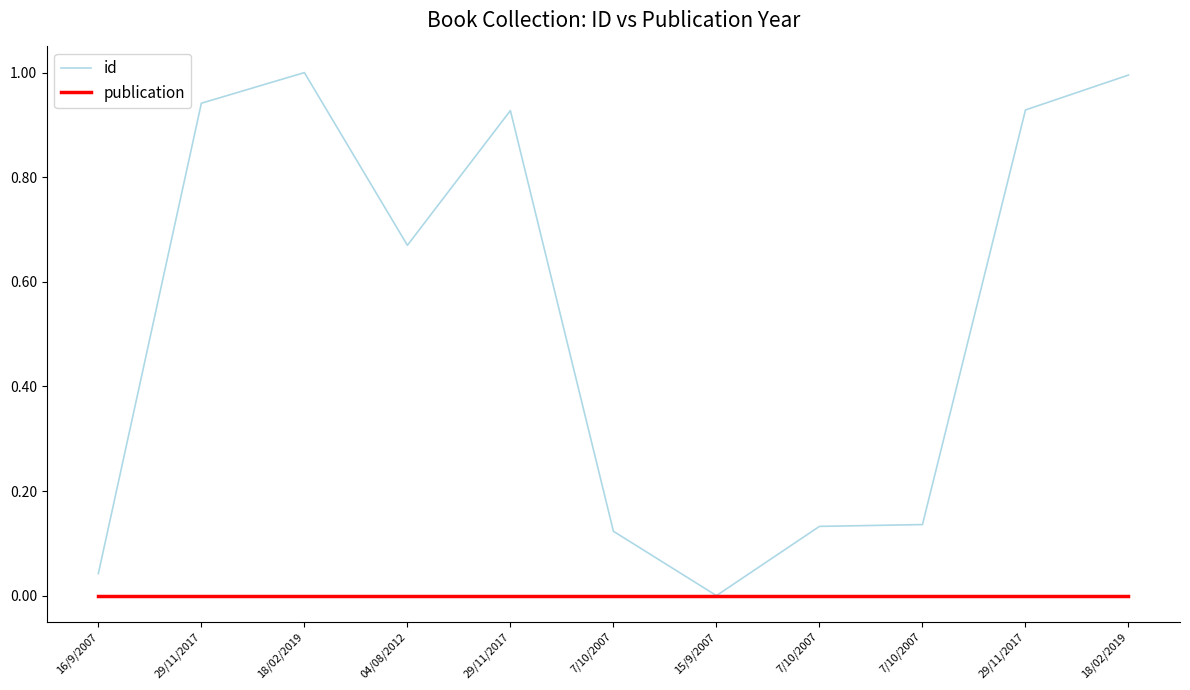

At how many categories does at least one series exceed 0?

10